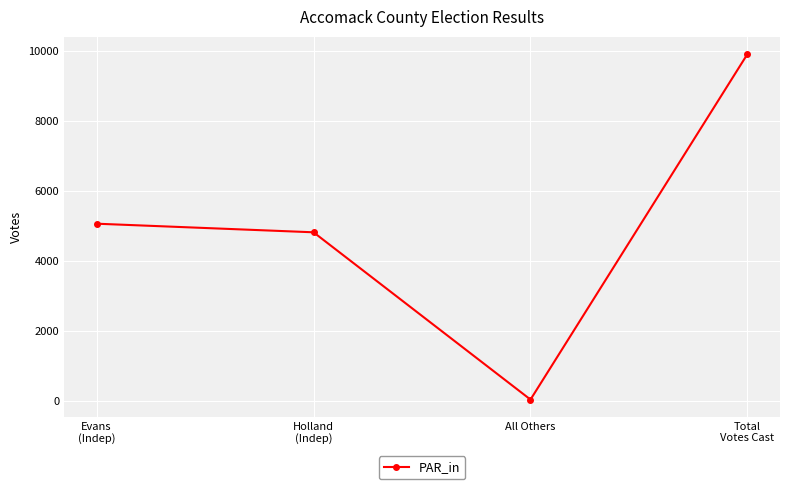

Which category has the lowest value across all series?

All Others